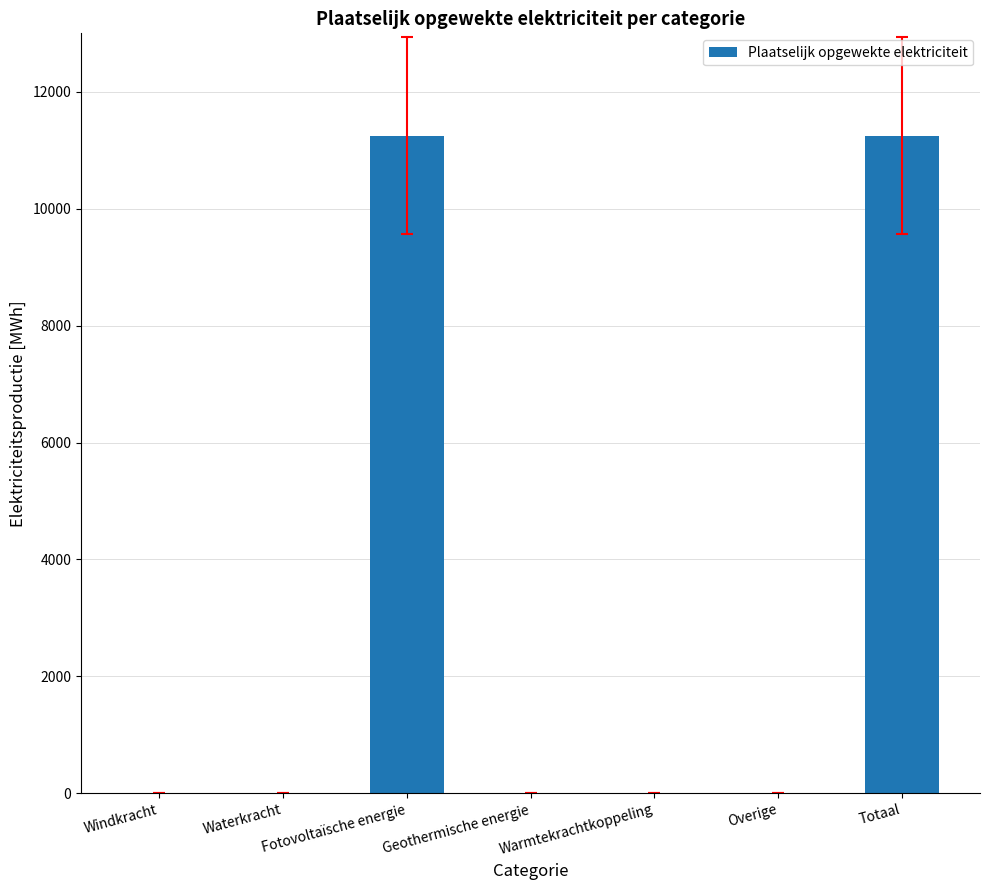

Between Geothermische energie and Fotovoltaïsche energie, which is larger?

Fotovoltaïsche energie